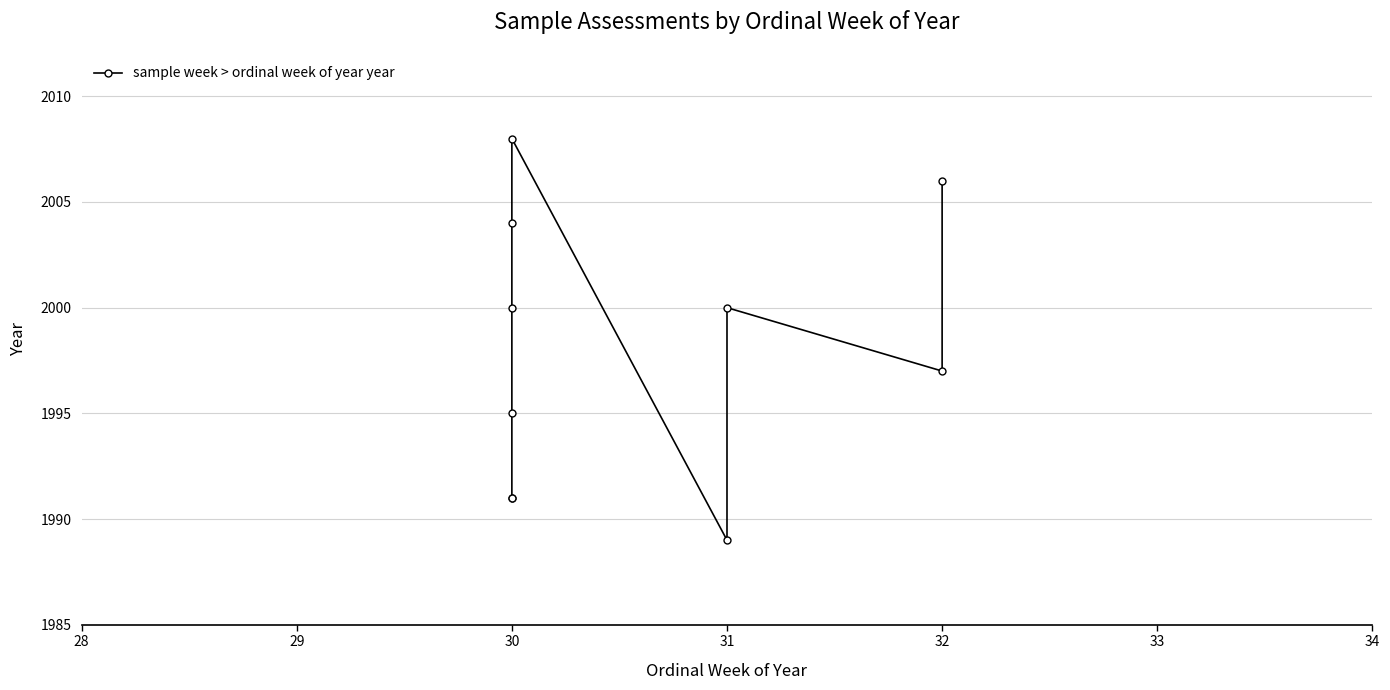

Count the values in the range 1991 to 2004.

7